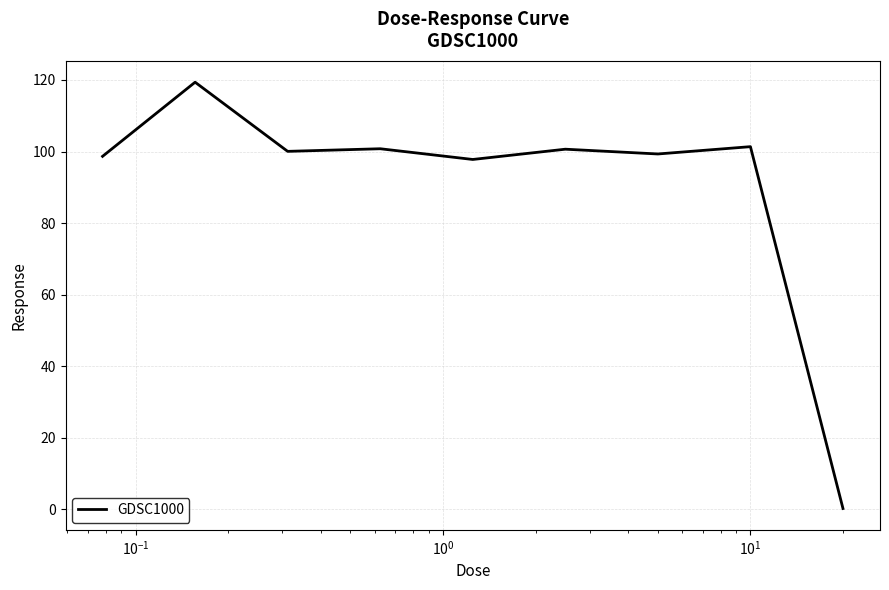

What is the minimum value shown in the chart?

0.3